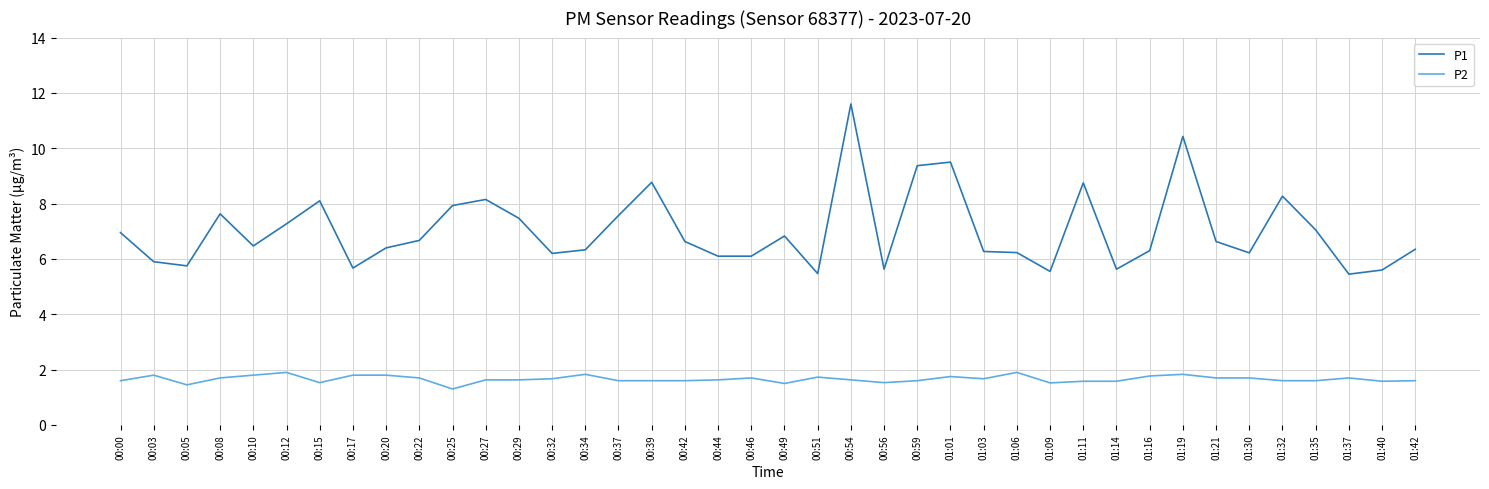

True or false: P1 and P2 intersect in this chart.

False